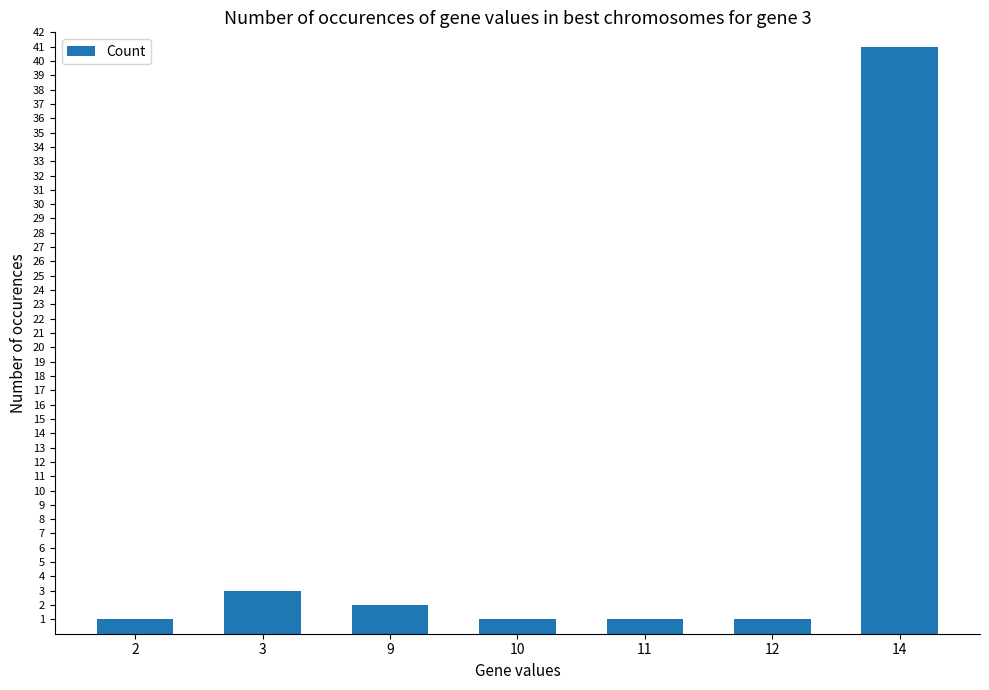

The chart shows a value of 3 at 3. True or false?

True